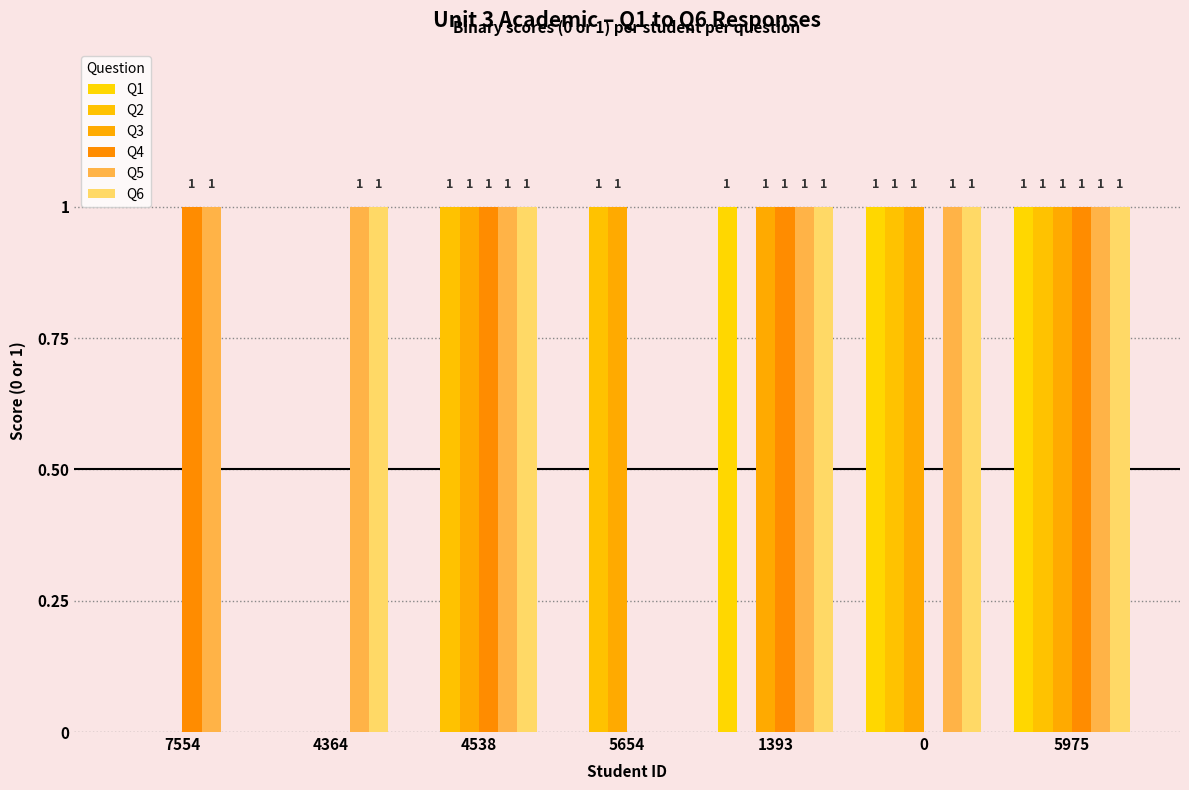

What value does the Q6 series have at 1393?

1